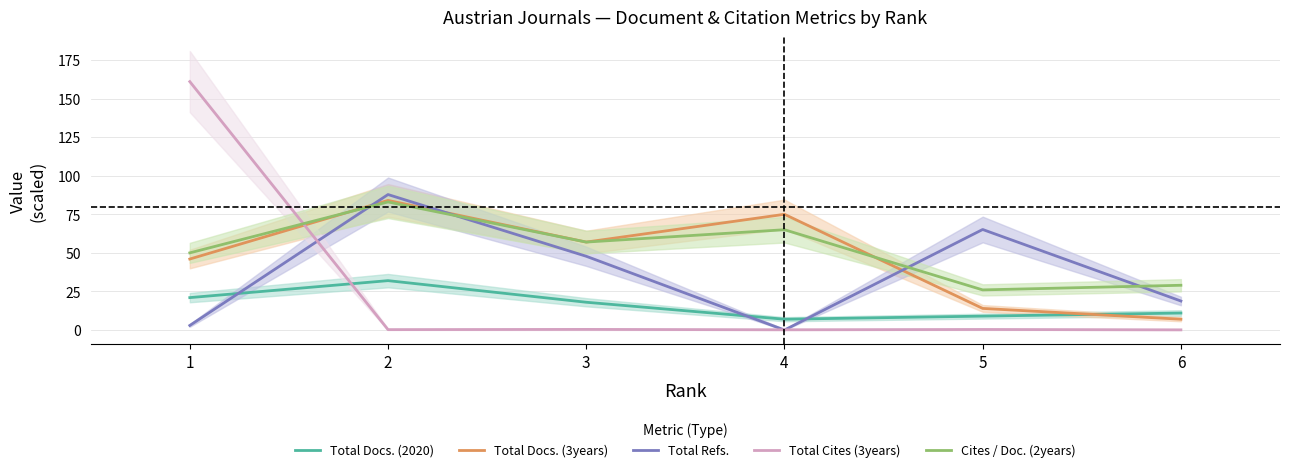

Rank the series at 3 from lowest to highest value.

Total Cites (3years), Total Docs. (2020), Total Refs., Total Docs. (3years), Cites / Doc. (2years)